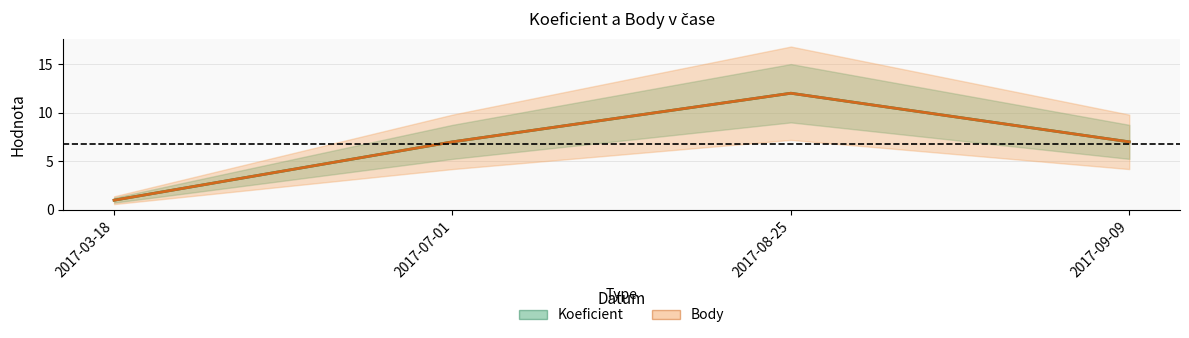

At which category is the sum across all series the highest?

2017-08-25